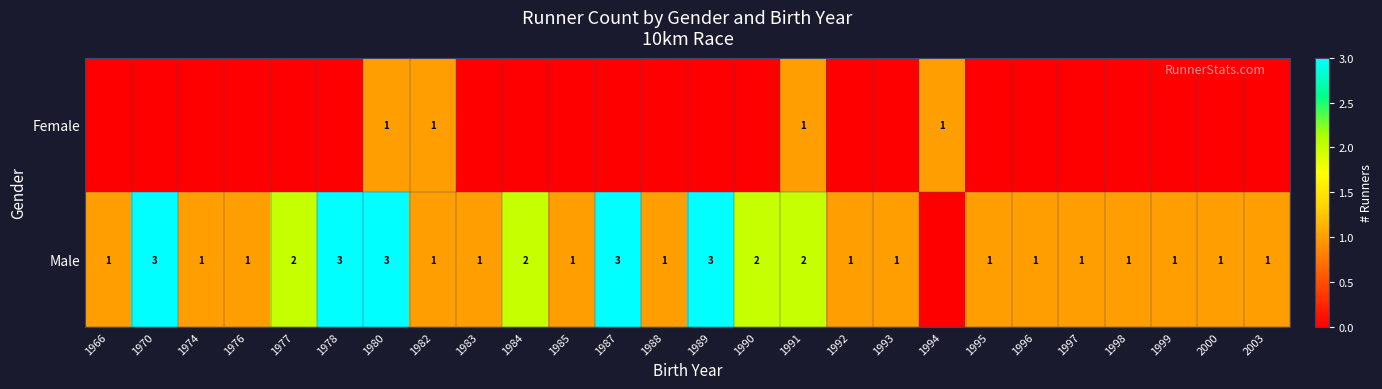

The value of Male at 1980 is 5. True or false?

False